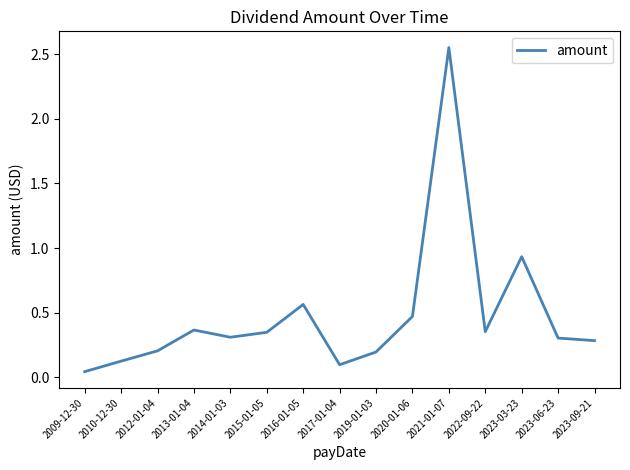

Does the chart have visible grid lines?

No